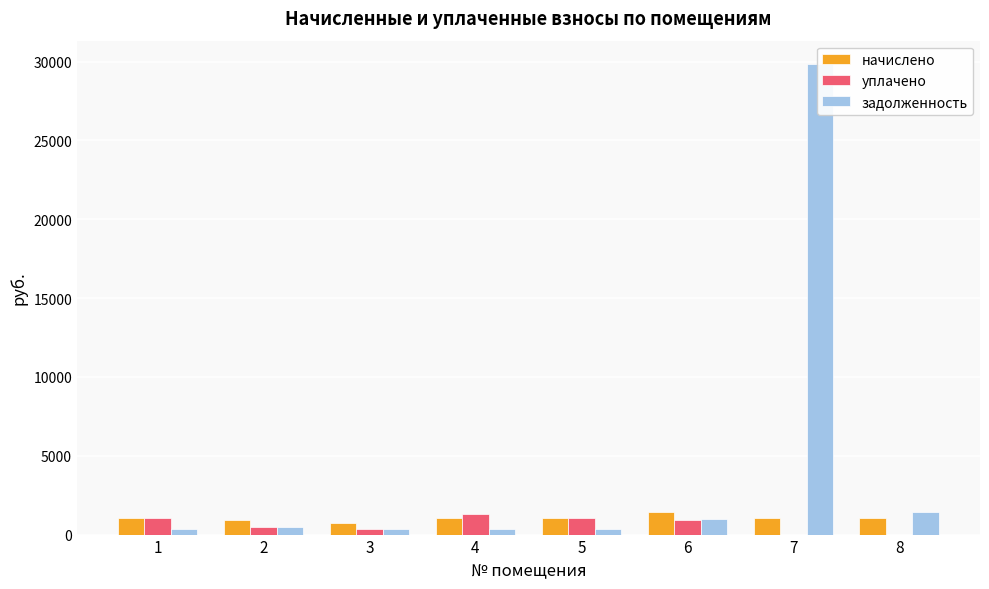

Where does the уплачено series first go above 915?

1